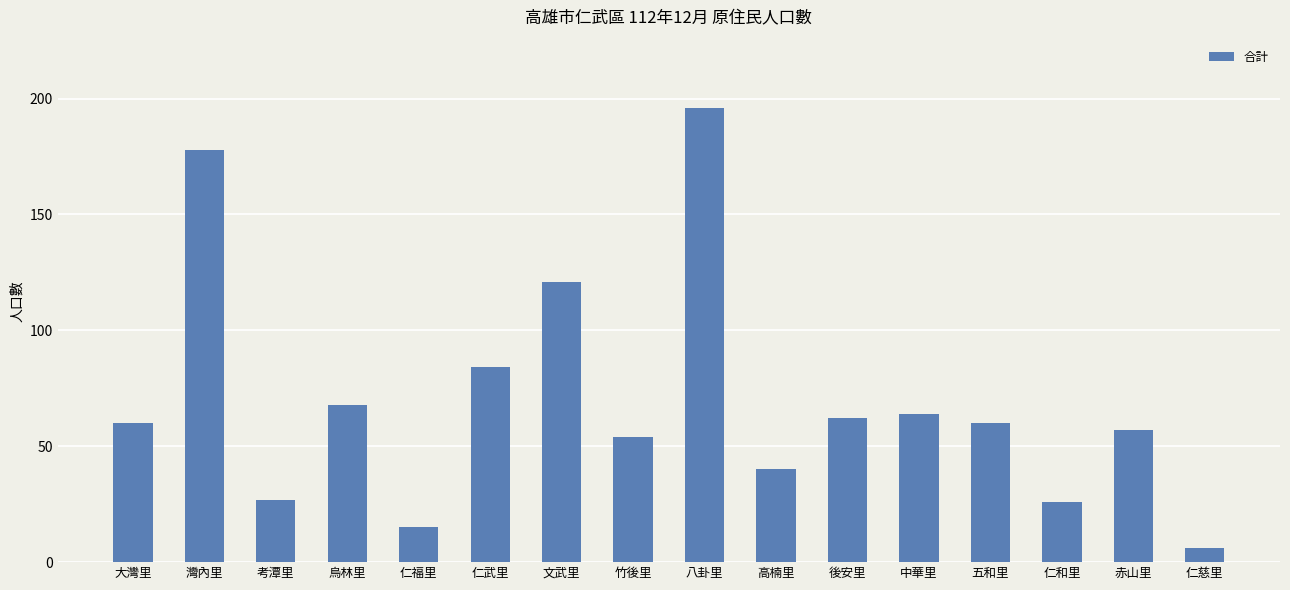

Which label corresponds to the largest value in the chart?

八卦里